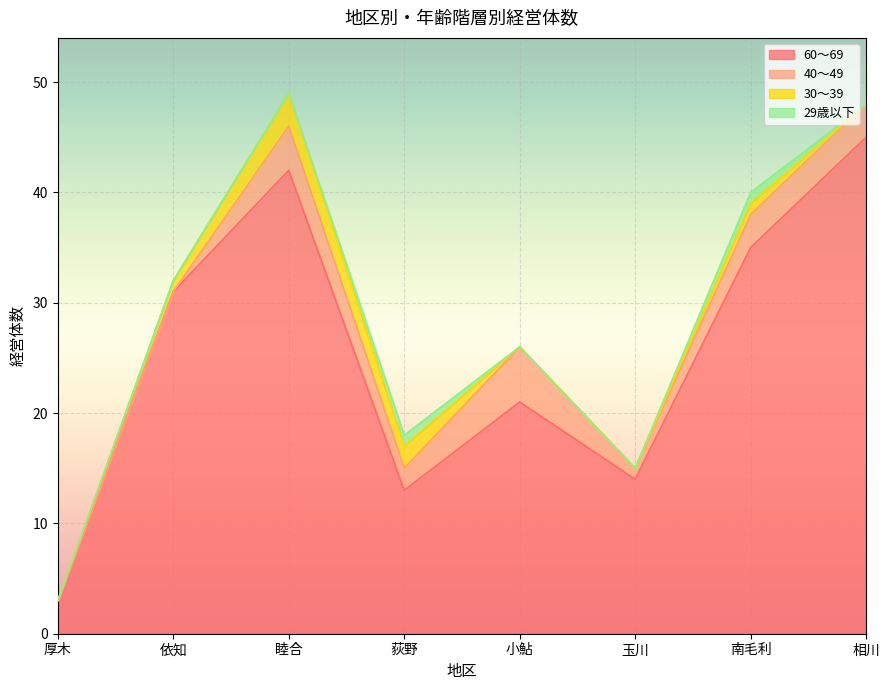

How many lines are shown in the chart?

4